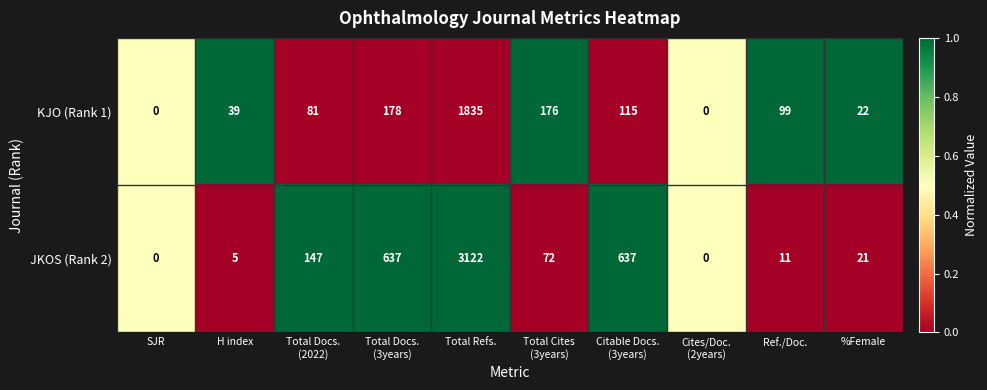

Reading left to right, extract all data points from this chart.

KJO (Rank 1): 0	39	81	178	1835	176	115	0	99	22
JKOS (Rank 2): 0	5	147	637	3122	72	637	0	11	21